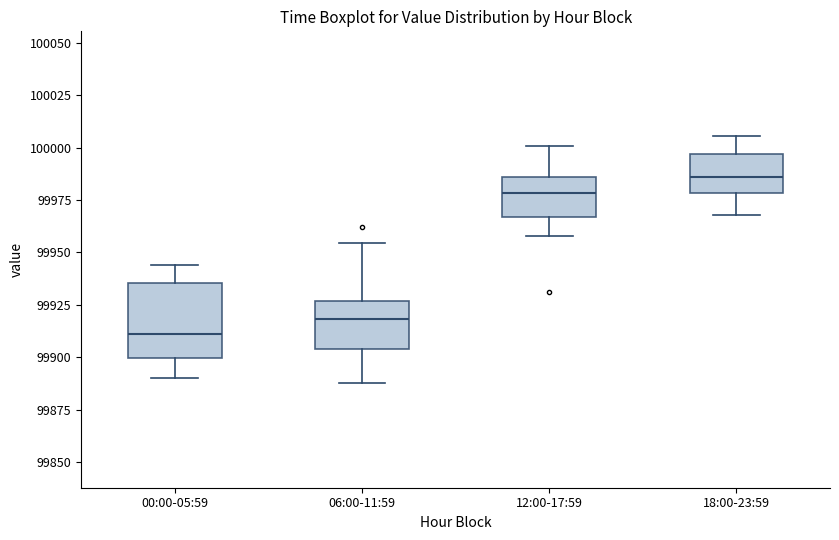

Which box is the tallest, from its lower edge to its upper edge?

00:00-05:59